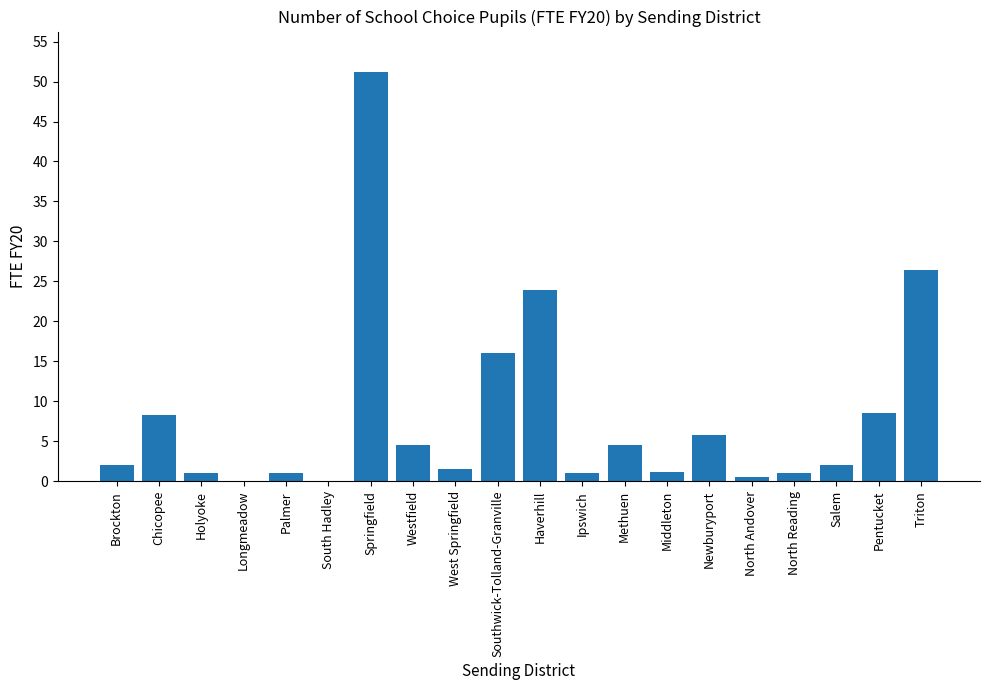

At which category does the chart reach its peak across all series?

Springfield